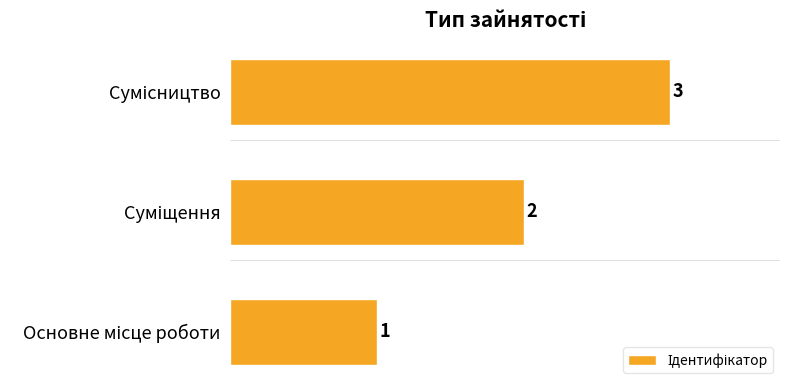

How many values are between 1 and 3?

3